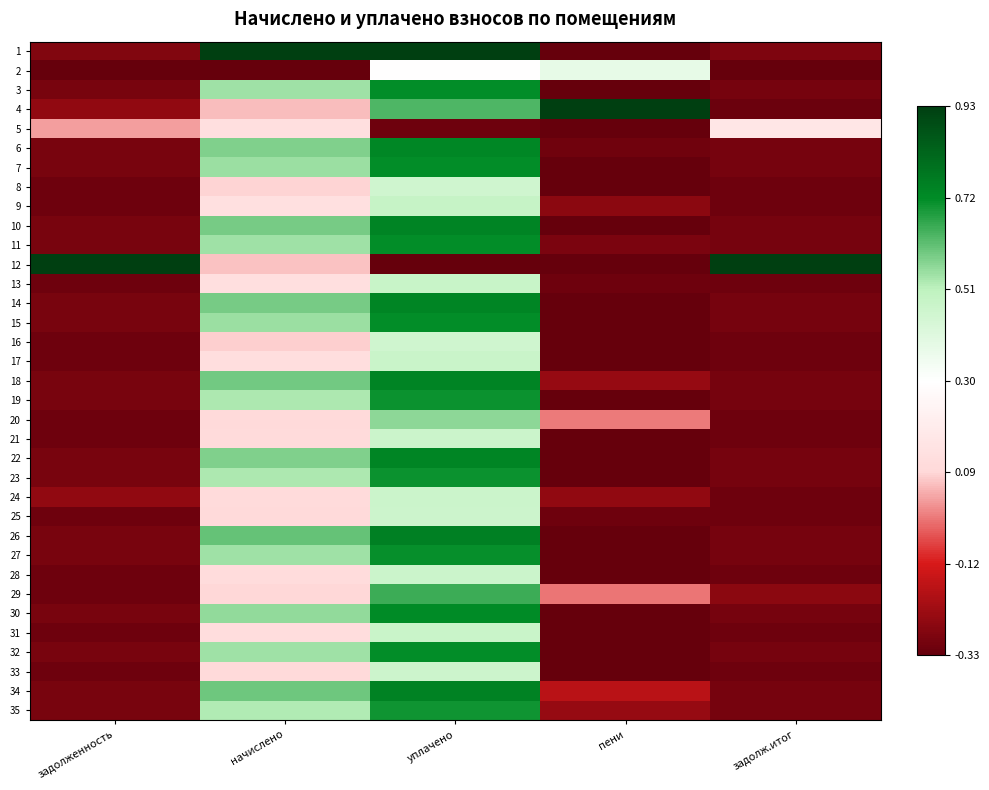

Between начислено and пени, which is larger?

начислено